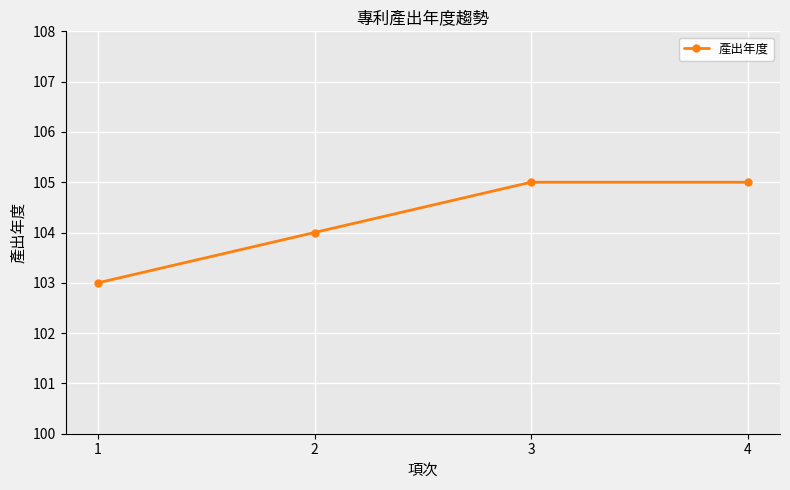

What is the value of the 2nd point from the left?

104